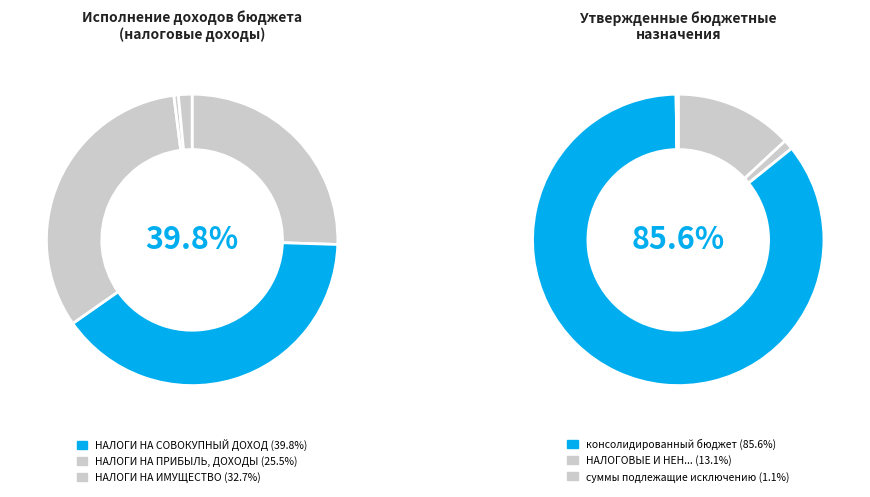

Between 3 and 1, which is larger?

1